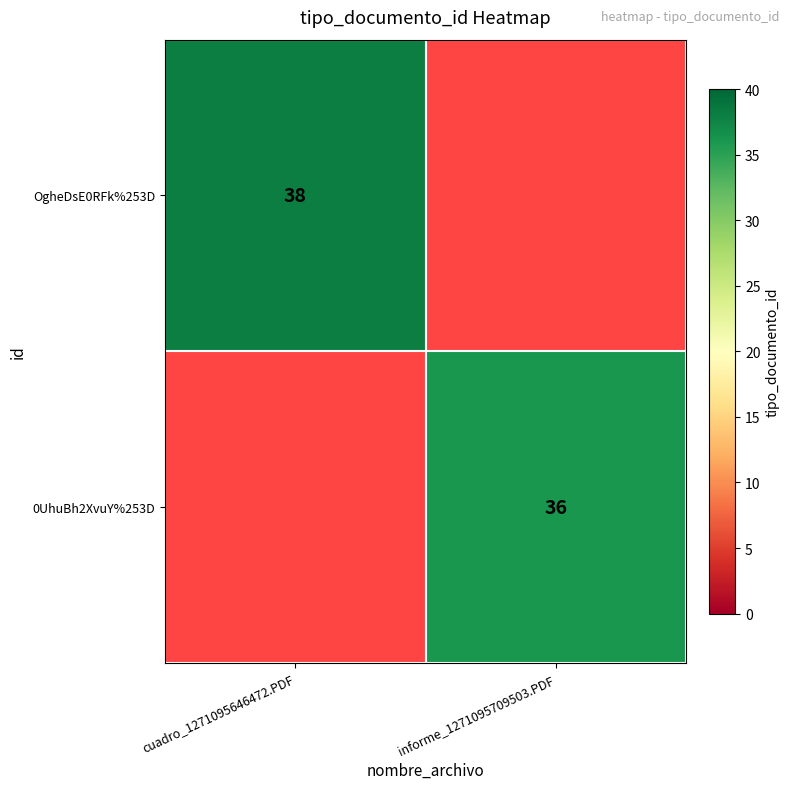

How many distinct data groups are displayed?

2